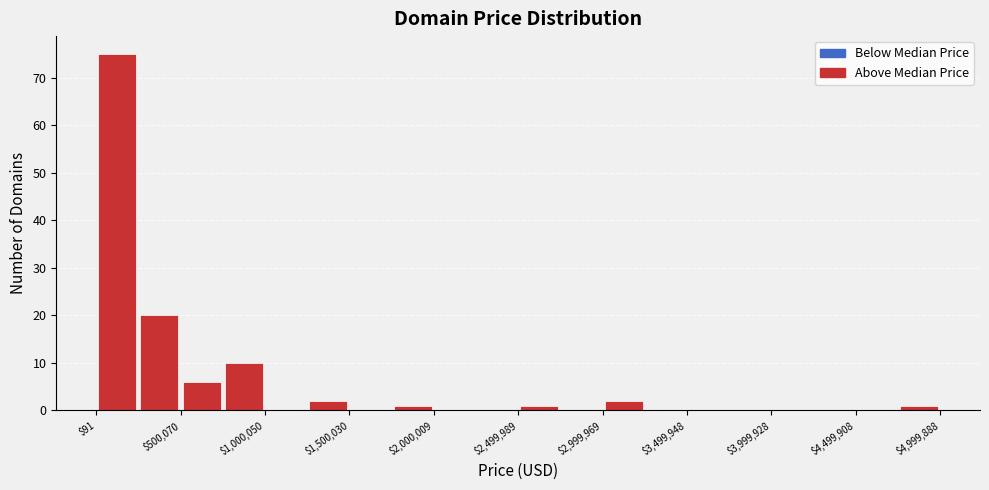

Over which range of the x-axis is the bar tallest?

0 to 250000